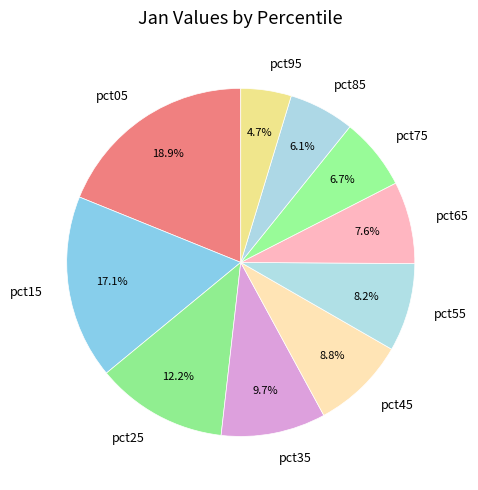

Which has a higher value, pct25 or pct15?

pct15